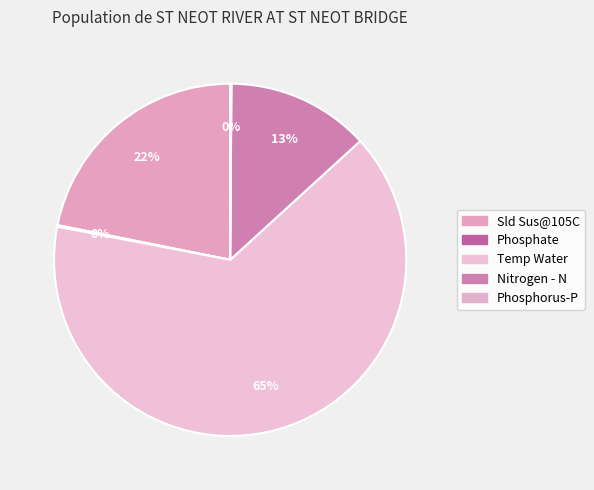

How many segments does this pie chart have?

5